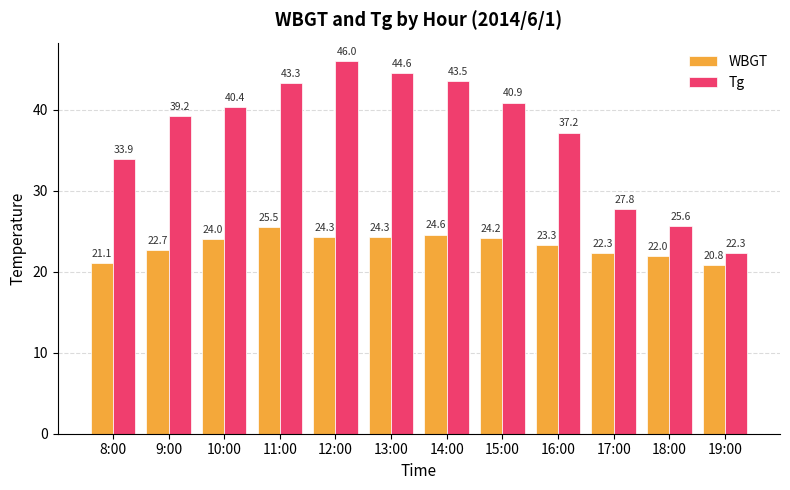

Reading left to right, extract all data points from this chart.

WBGT: 21.1	22.7	24.0	25.5	24.3	24.3	24.6	24.2	23.3	22.3	22.0	20.8
Tg: 33.9	39.2	40.4	43.3	46.0	44.6	43.5	40.9	37.2	27.8	25.6	22.3